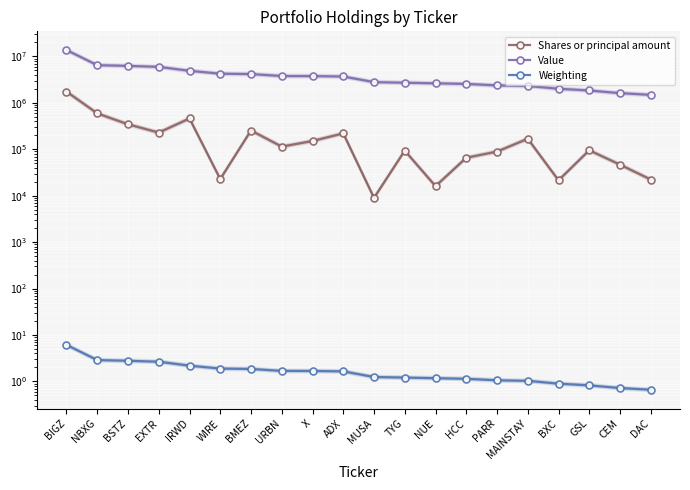

True or false: Value has more than 1 interior local peaks.

False